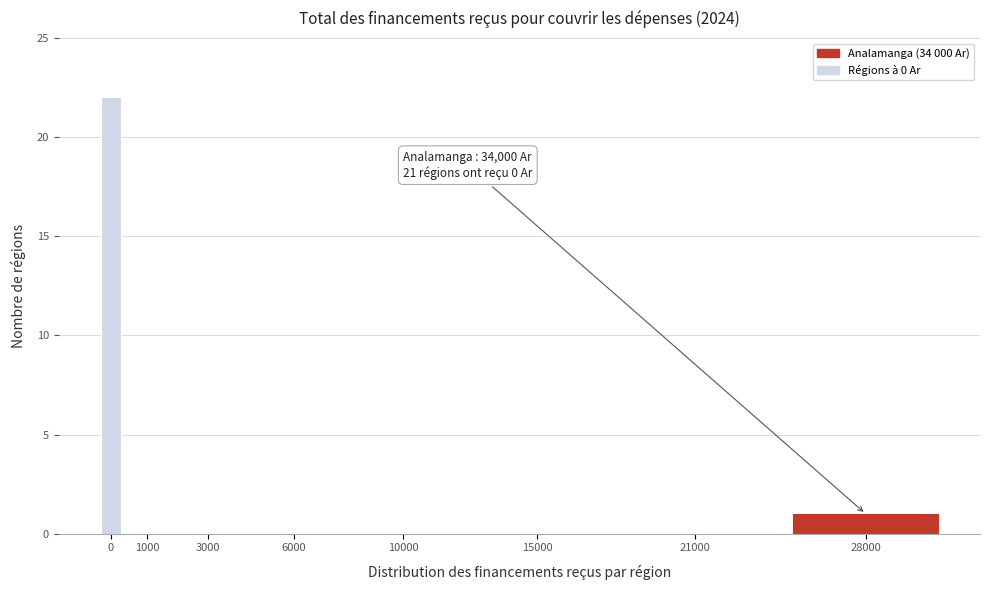

Reading left to right, extract all data points from this chart.

0=22	1000=0	3000=0	6000=0	10000=0	15000=0	21000=0	28000=1